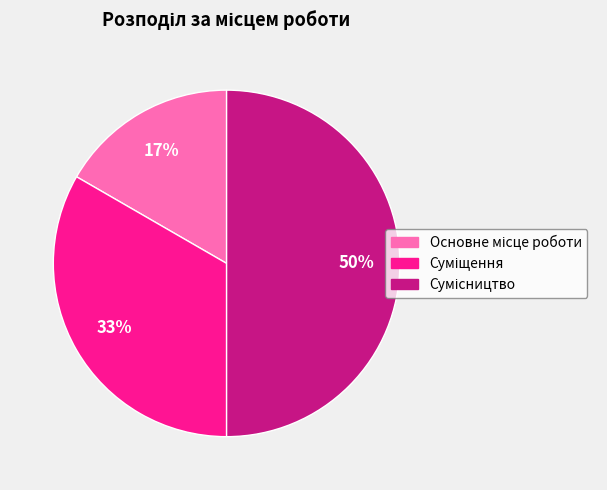

To the nearest percent, what is the average slice percentage?

33%